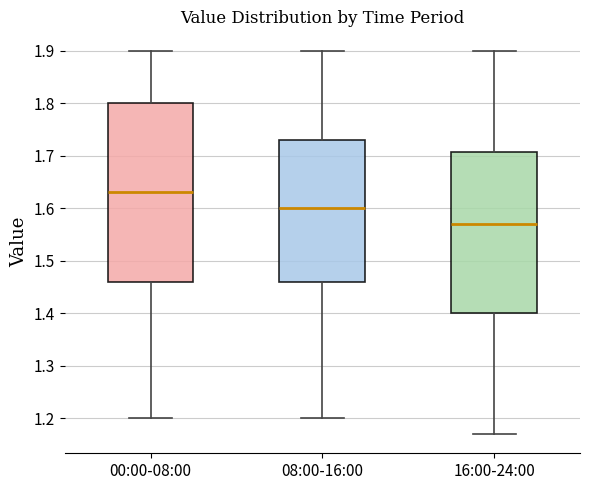

Which box's median line is the lowest?

16:00-24:00